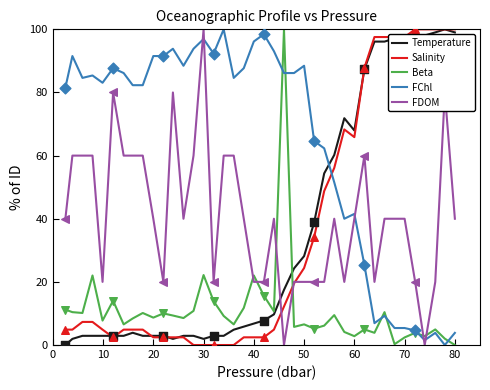

At how many categories does at least one series exceed 91?

21